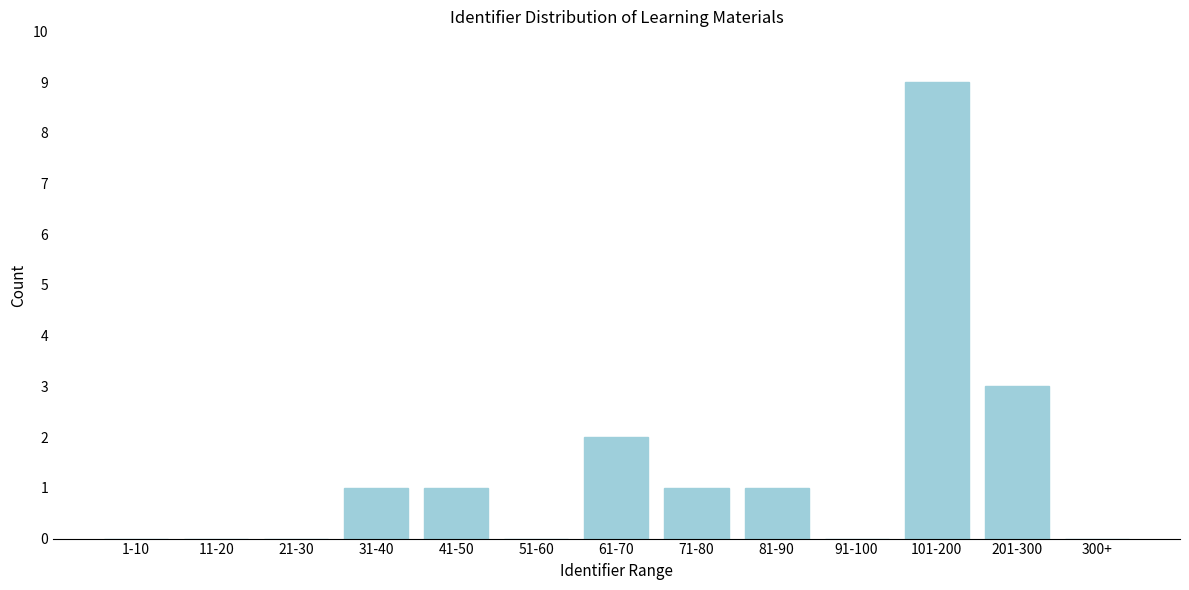

Reading left to right, what are all the values shown in this chart?

1-10=0	11-20=0	21-30=0	31-40=1	41-50=1	51-60=0	61-70=2	71-80=1	81-90=1	91-100=0	101-200=9	201-300=3	300+=0